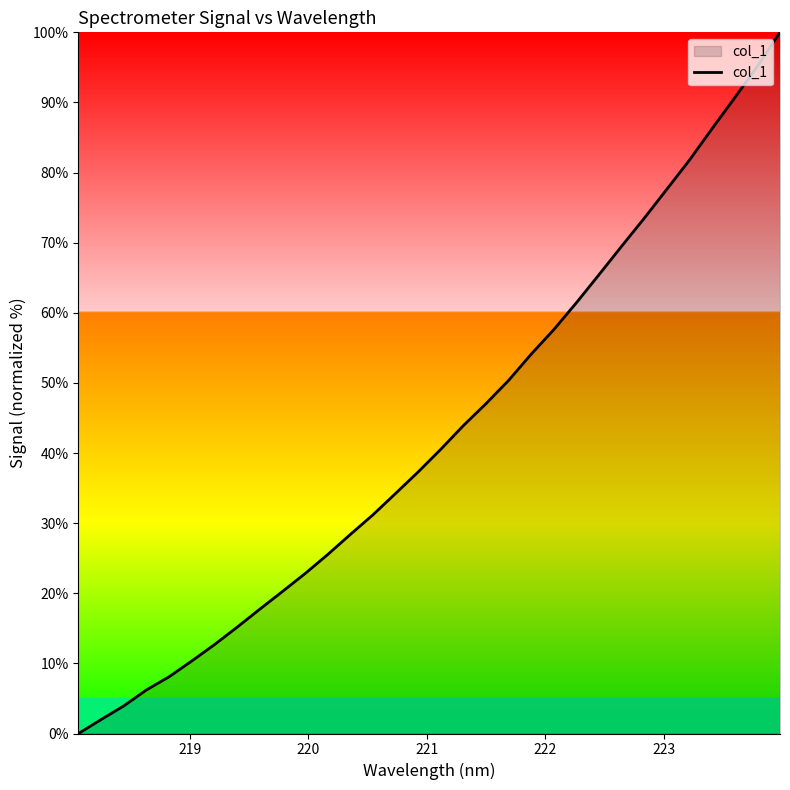

What is the maximum value shown in the chart?

100.0